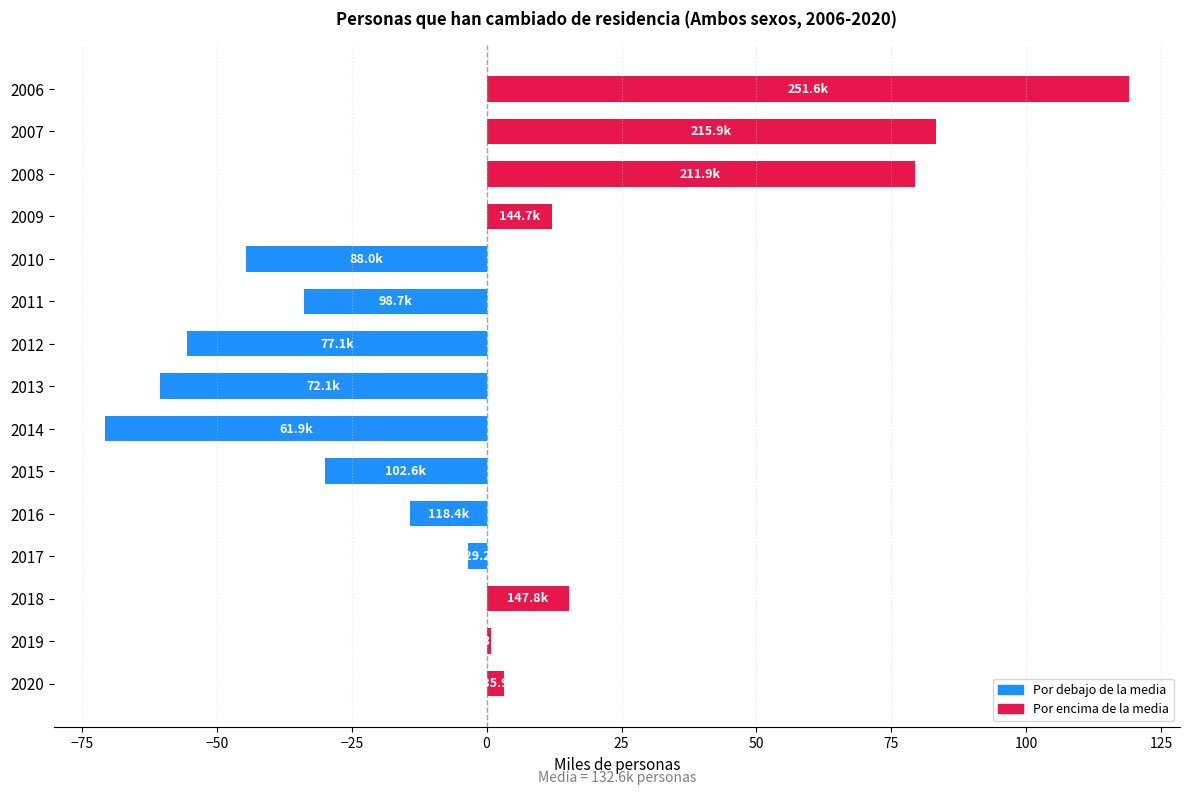

Rank the categories by value from highest to lowest.

2006, 2007, 2008, 2018, 2009, 2020, 2019, 2017, 2016, 2015, 2011, 2010, 2012, 2013, 2014